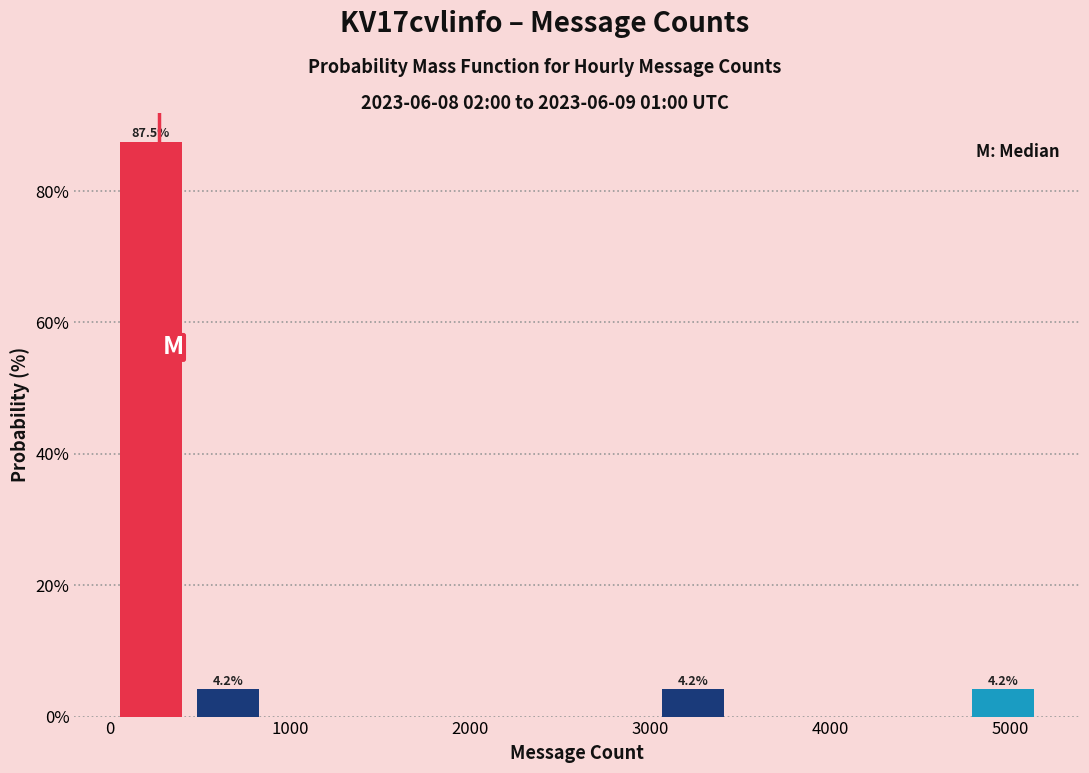

Which range on the x-axis has the tallest bar?

0 to 400